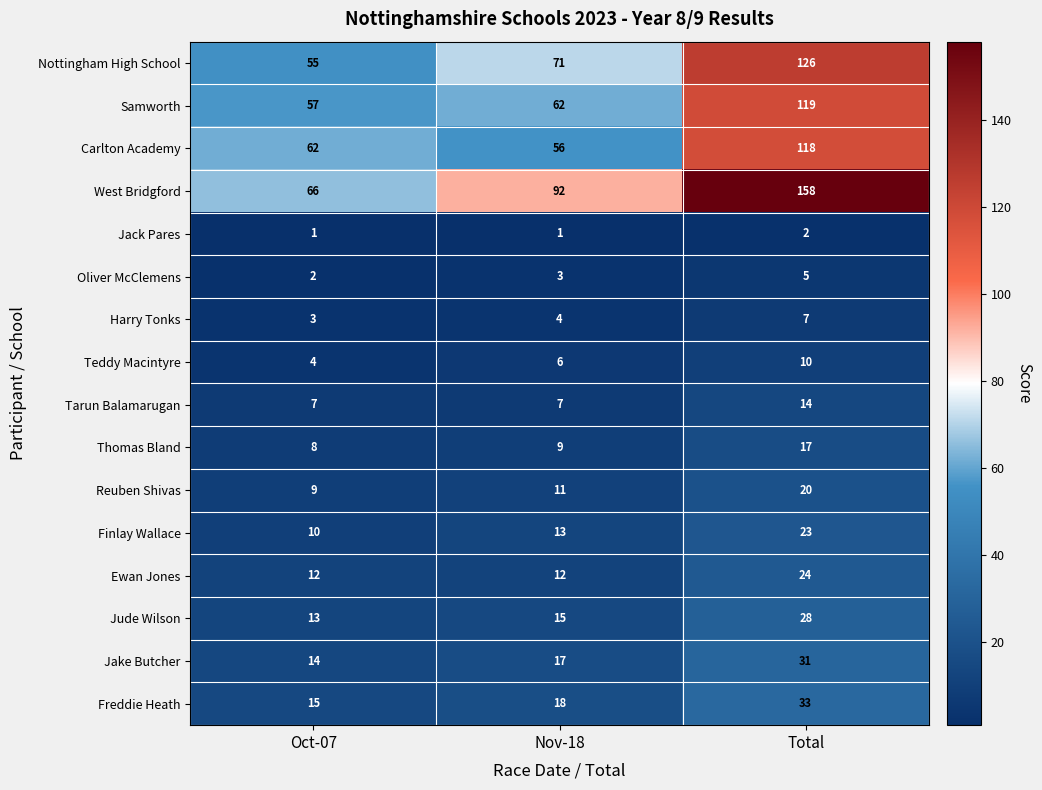

Count the Ewan Jones values in the range 12 to 24.

3